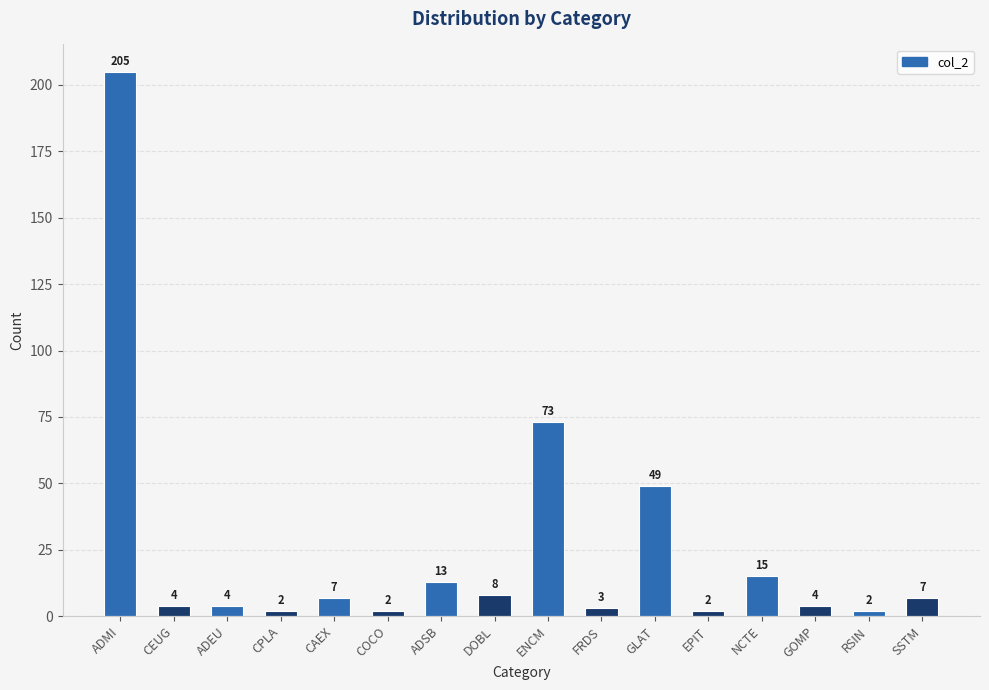

What position from the left is RSIN?

15